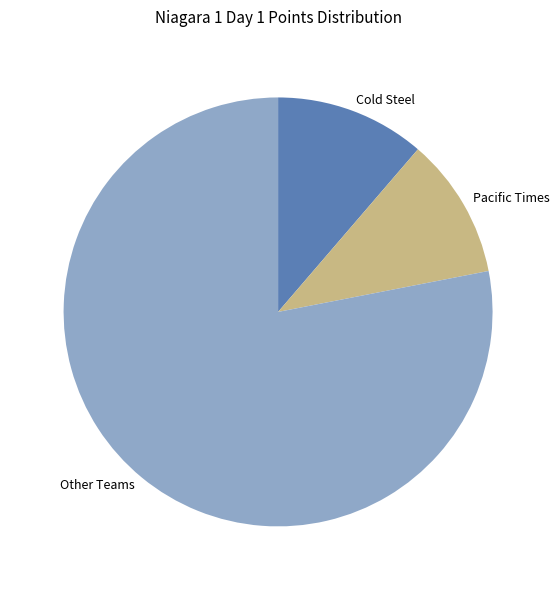

Does any single category account for the majority?

Yes